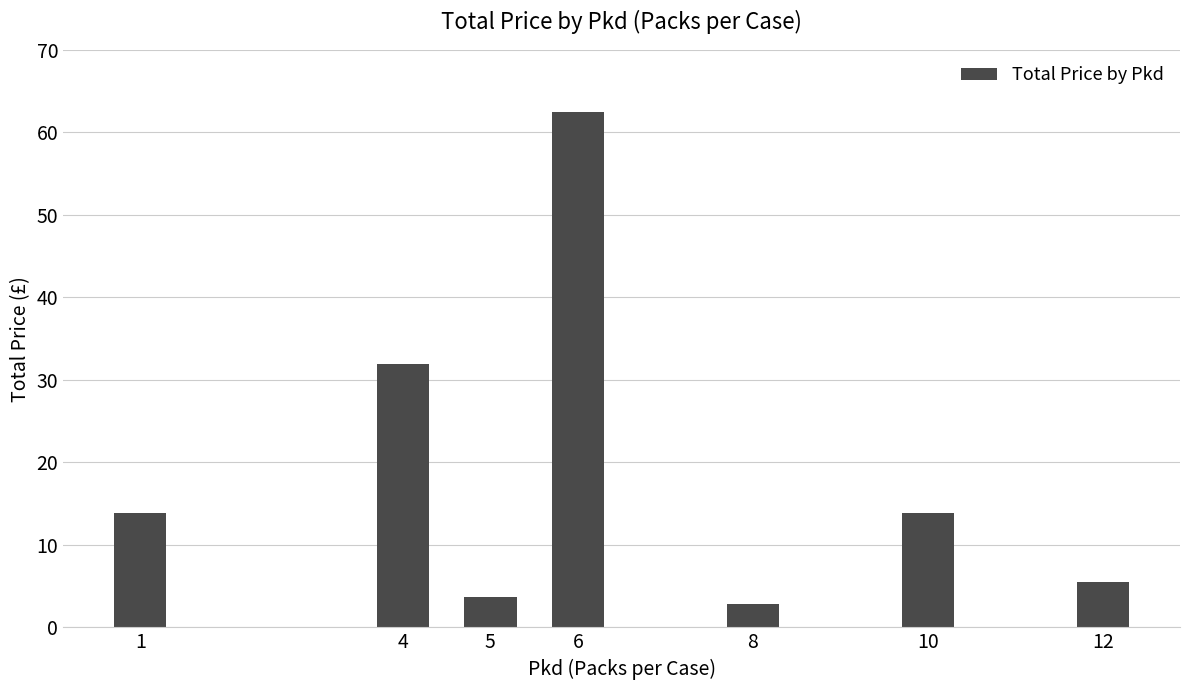

What is the value of the 1st bar from the left?

13.9